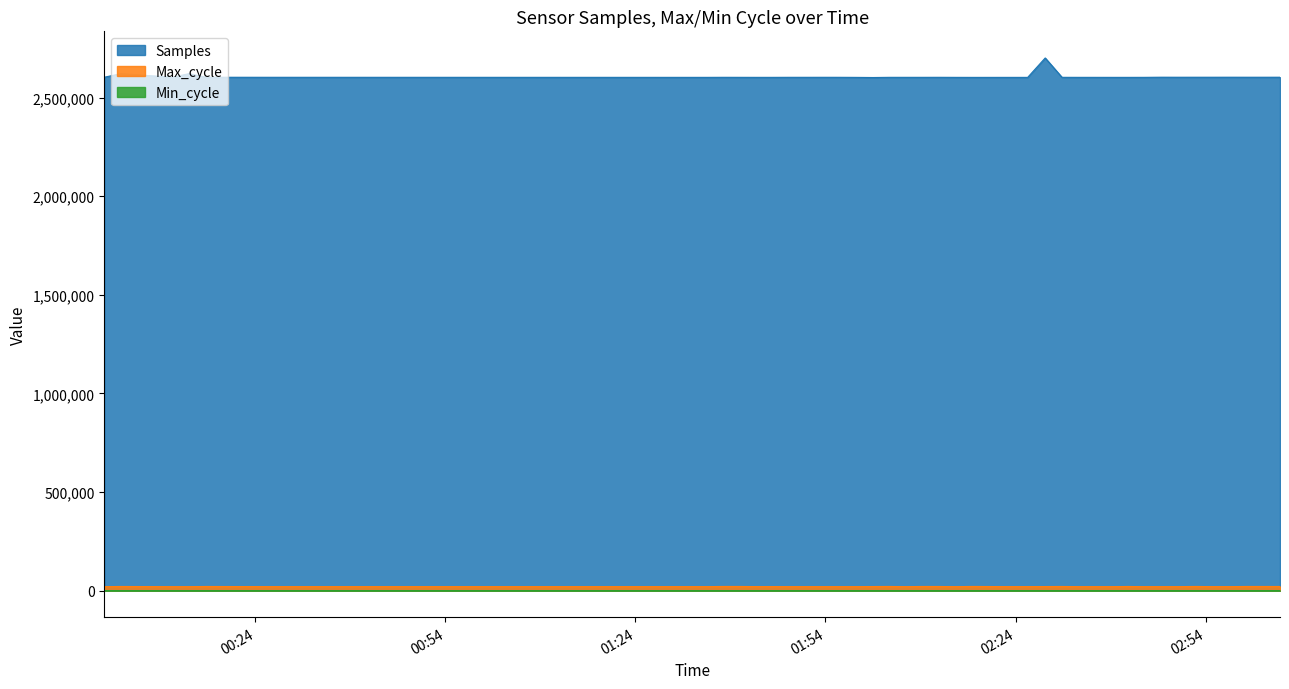

The value of Min_cycle at 2023/01/17 00:10:57 is 15. True or false?

False